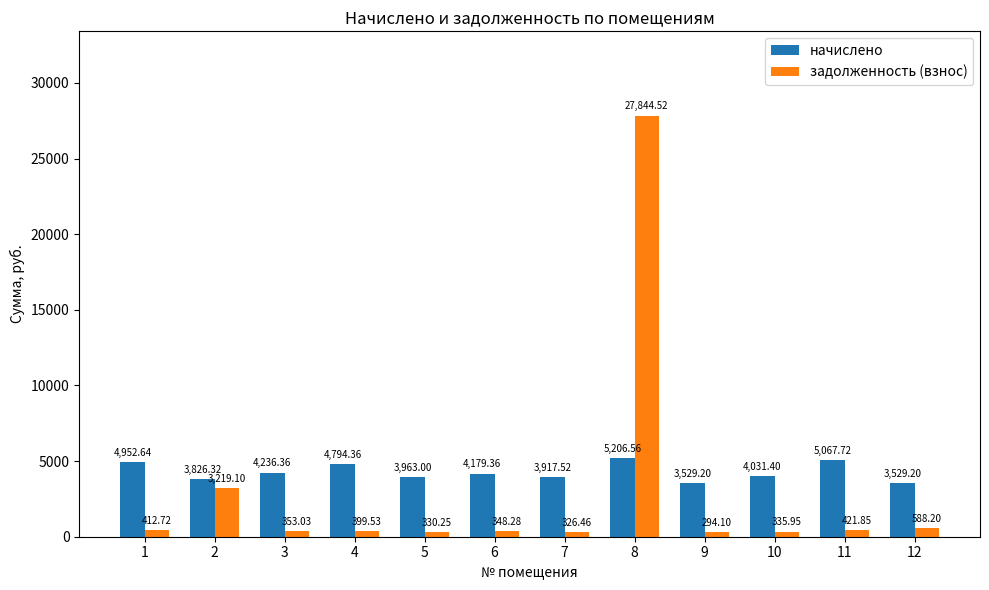

Is it true that начислено equals 7396.0 at 4?

False